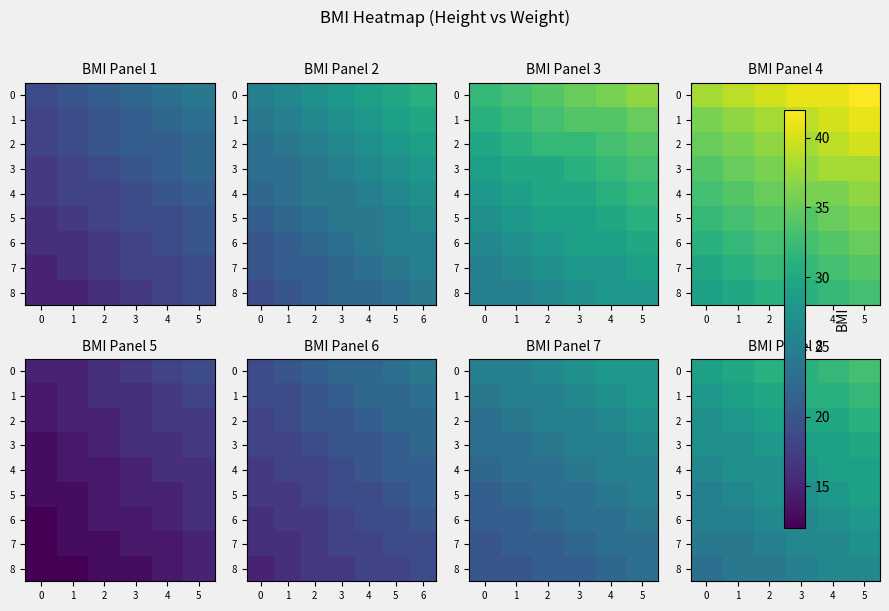

List the series in order of their peak value, lowest first.

8, 7, 6, 4, 5, 3, 2, 1, 0